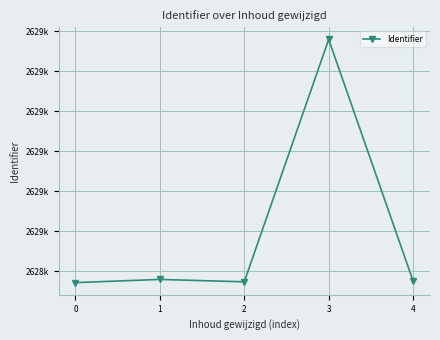

What is the difference between the values at 0 and 3?

304